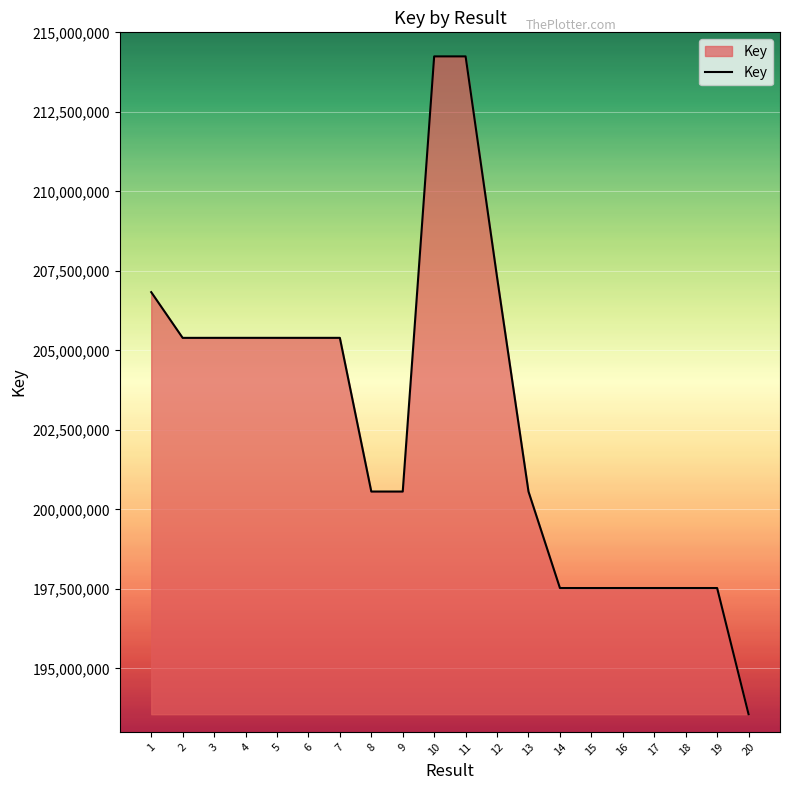

What is the difference between the values at 11 and 14?

16718814